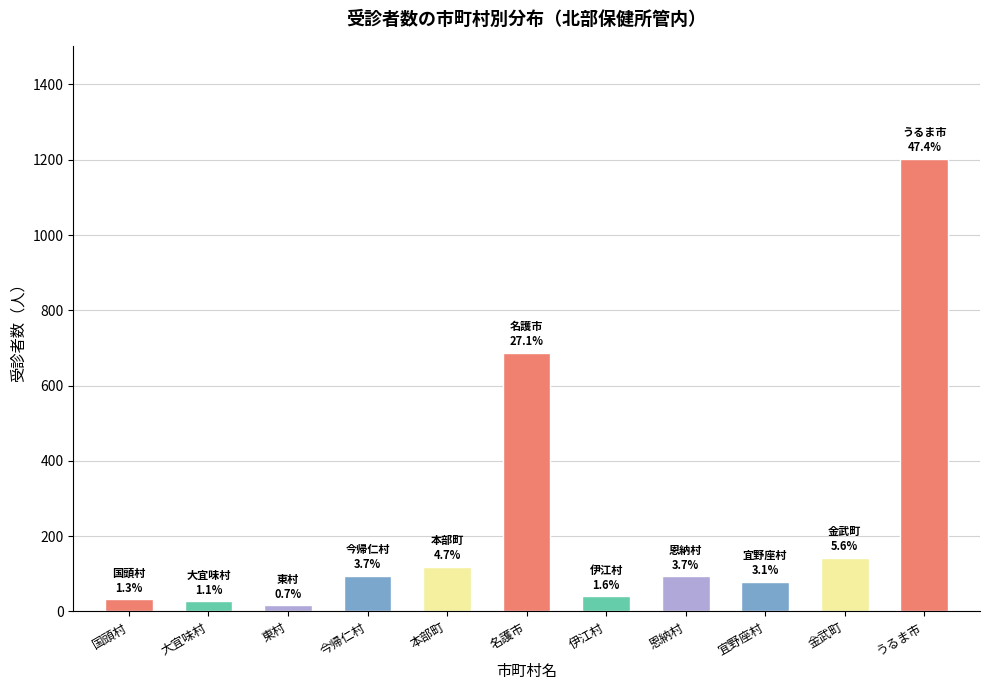

Which category has the highest value across all series?

うるま市